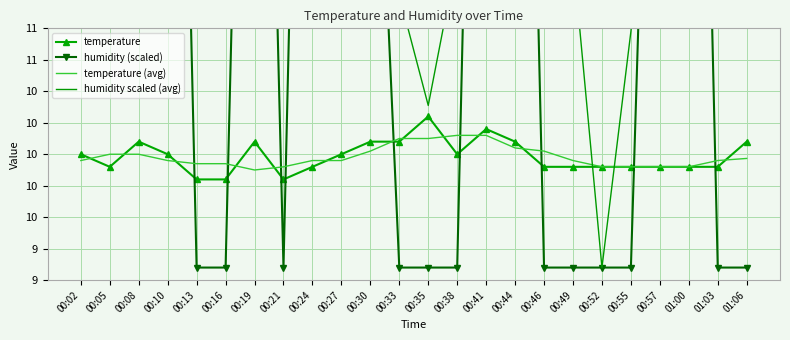

Reading left to right, transcribe all the data shown in this chart.

temperature: 10.0	9.9	10.1	10.0	9.8	9.8	10.1	9.8	9.9	10.0	10.1	10.1	10.3	10.0	10.2	10.1	9.9	9.9	9.9	9.9	9.9	9.9	9.9	10.1
humidity (scaled): 18.7	19.0	19.0	19.0	9.1	9.1	18.4	9.1	19.0	12.6	14.2	9.1	9.1	9.1	19.0	19.0	9.1	9.1	9.1	9.1	16.6	19.0	9.1	9.1
temperature (avg): 9.9	10.0	10.0	9.9	9.9	9.9	9.9	9.9	9.9	10.0	10.0	10.1	10.1	10.1	10.2	10.0	10.0	9.9	9.9	9.9	9.9	9.9	10.0	10.0
humidity scaled (avg): 18.9	18.9	18.9	16.5	14.0	13.9	11.4	13.9	14.8	13.7	13.7	11.3	10.4	11.6	14.0	14.0	14.0	11.6	9.1	11.0	13.4	13.4	13.4	12.4